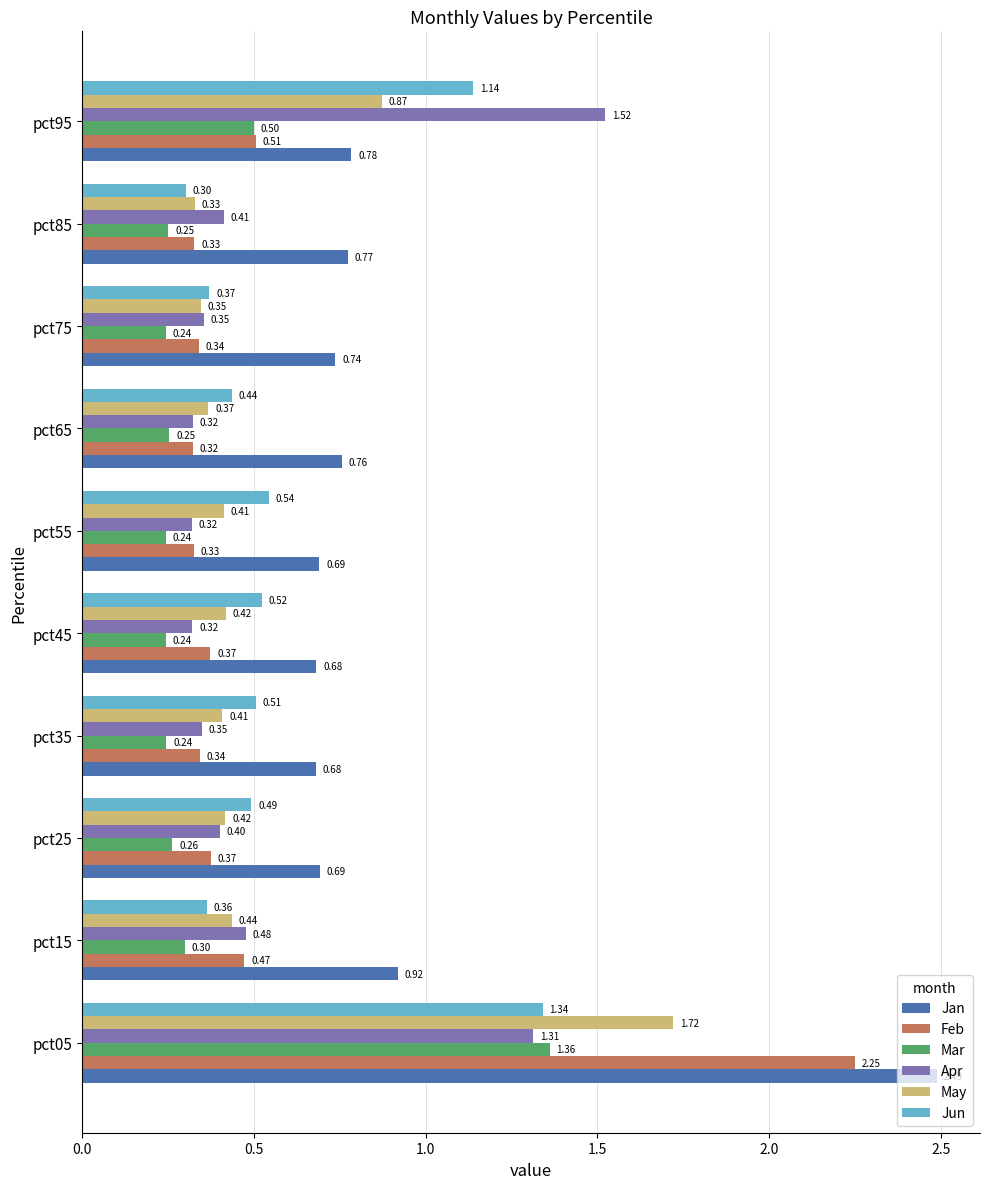

What is the difference between the maximum and second lowest values in the Jan series?

1.8